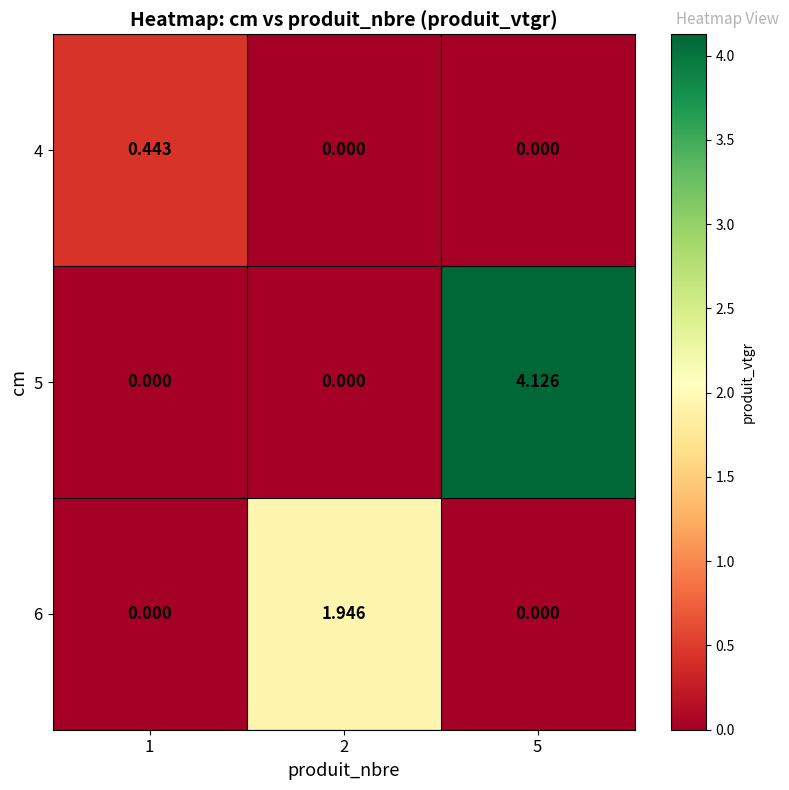

Is the value of 4 at 1 greater than the value of 5 at 1?

Yes